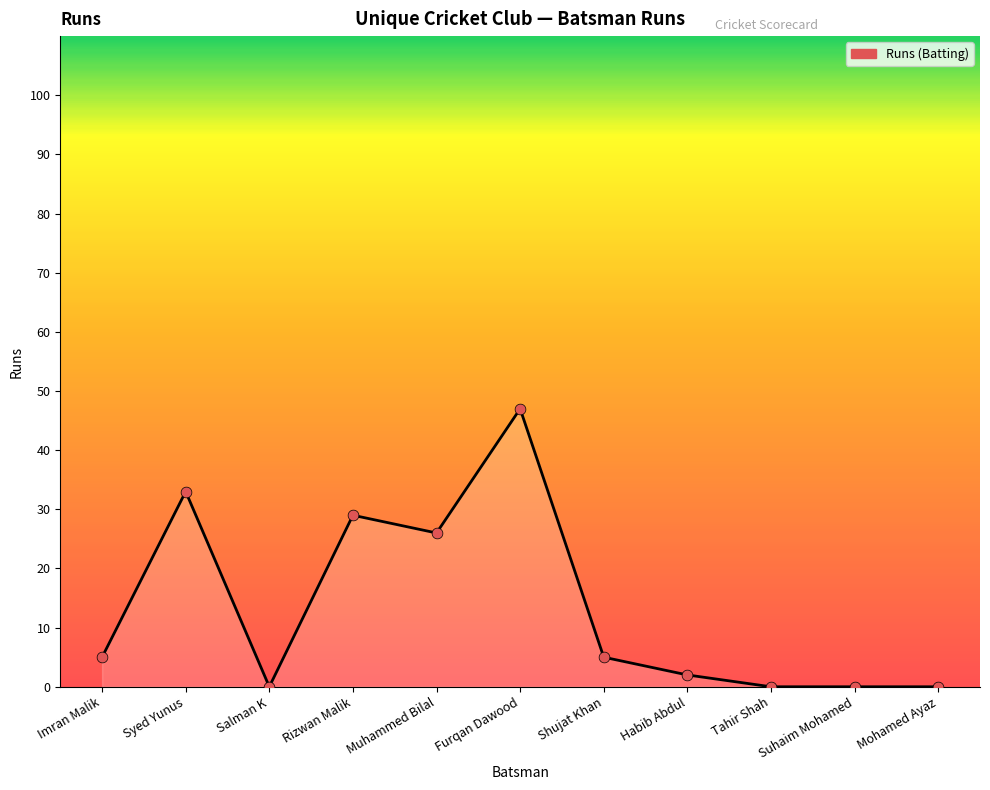

What is the change in value from Rizwan Malik to Habib Abdul?

-27